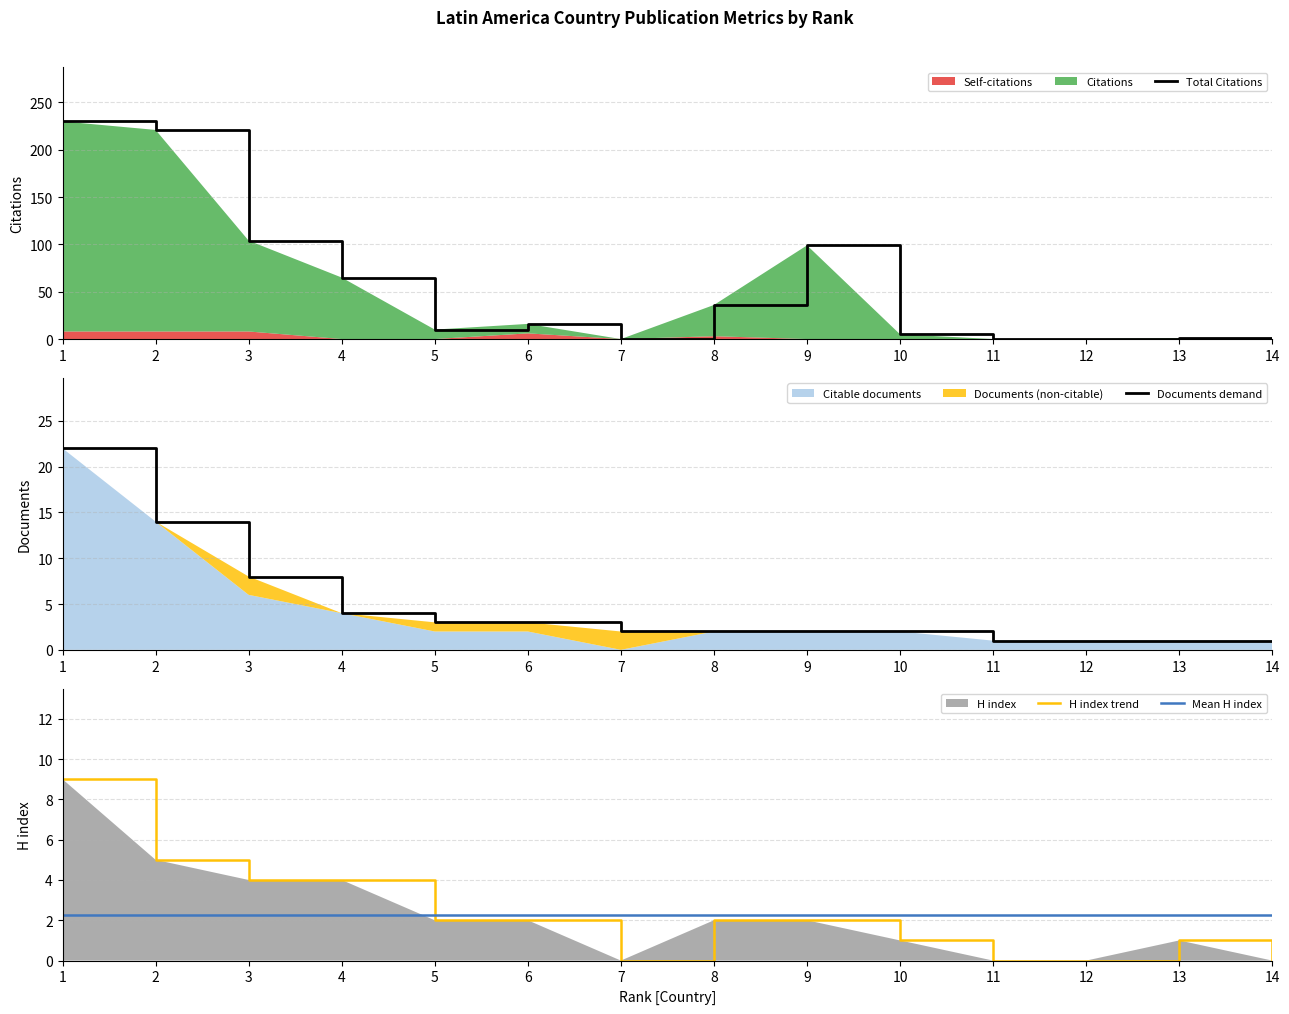

Which series ends up on top after the final intersection of Mean H index and H index trend?

Mean H index